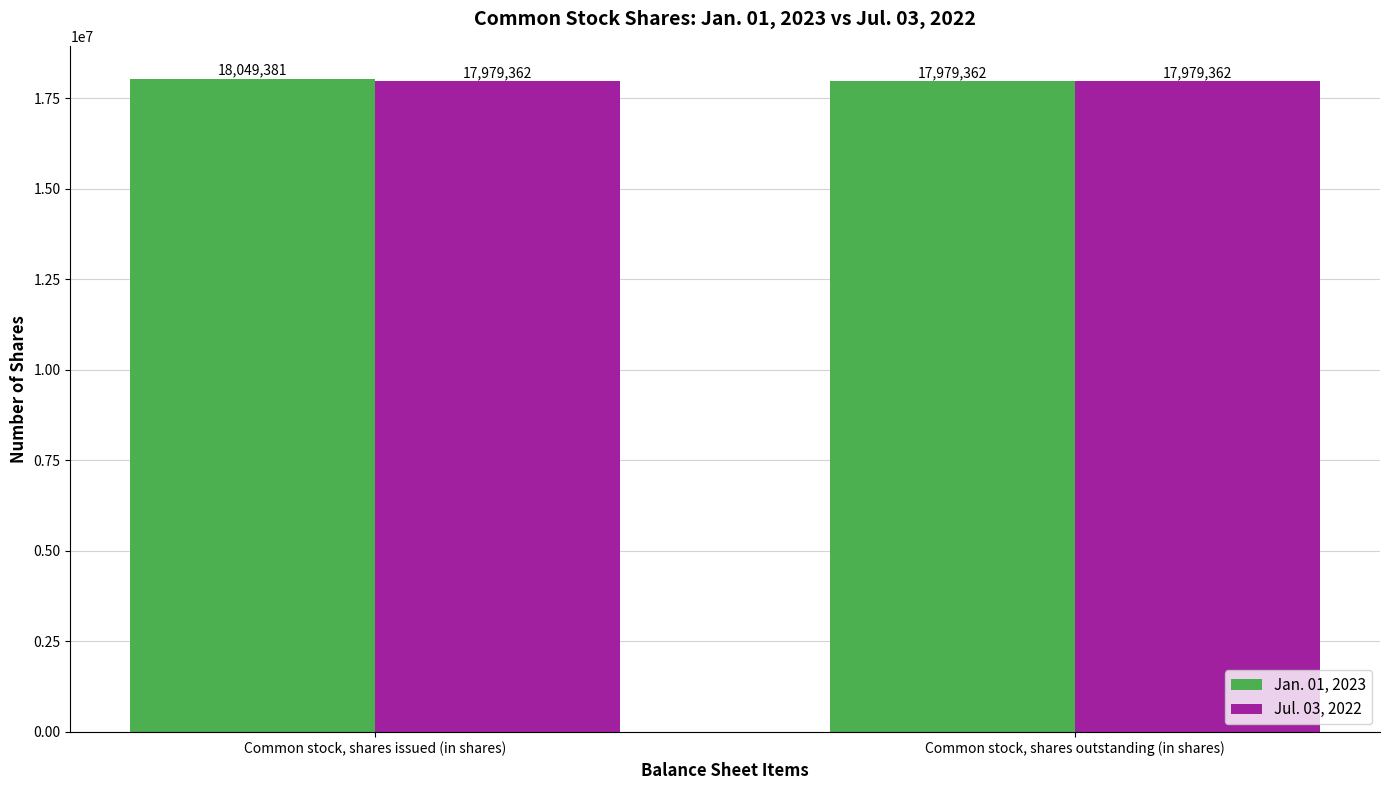

Reading left to right, extract all data points from this chart.

Jan. 01, 2023: 18049381	17979362
Jul. 03, 2022: 17979362	17979362